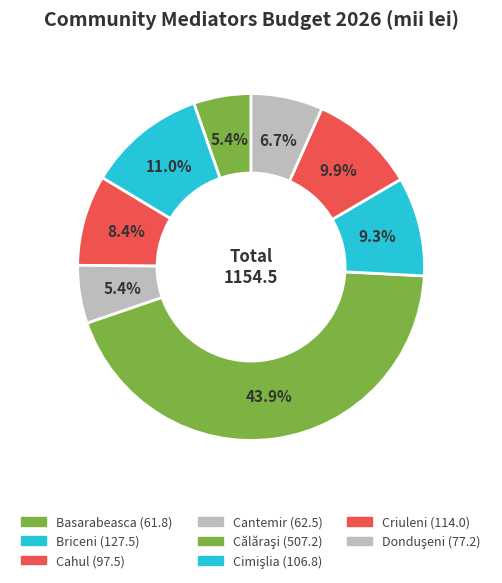

How many segments does this pie chart have?

8